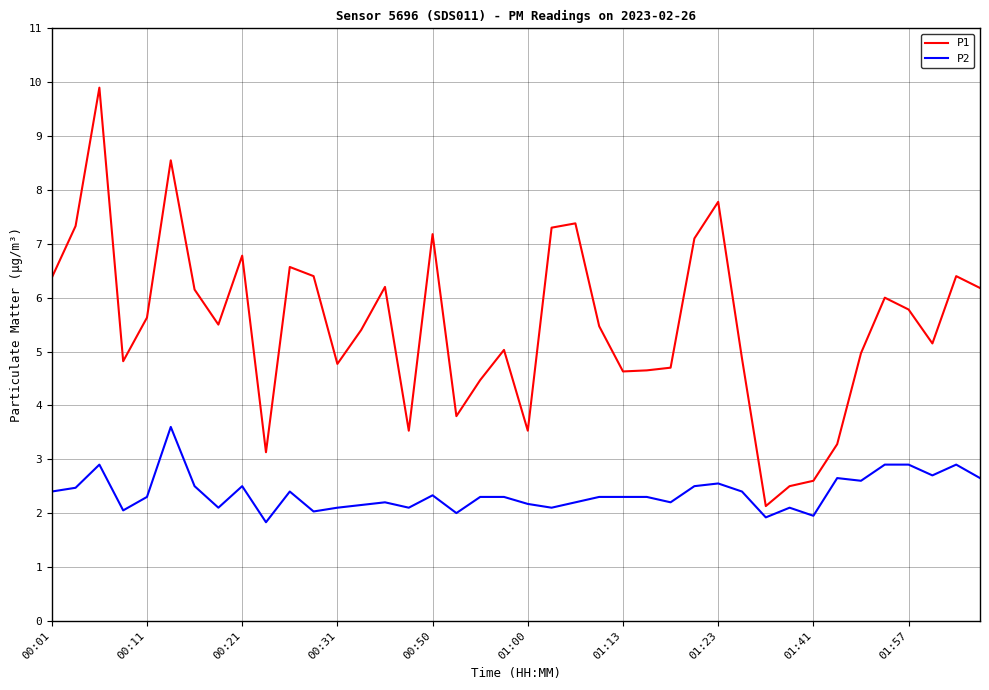

How many lines are shown in the chart?

2